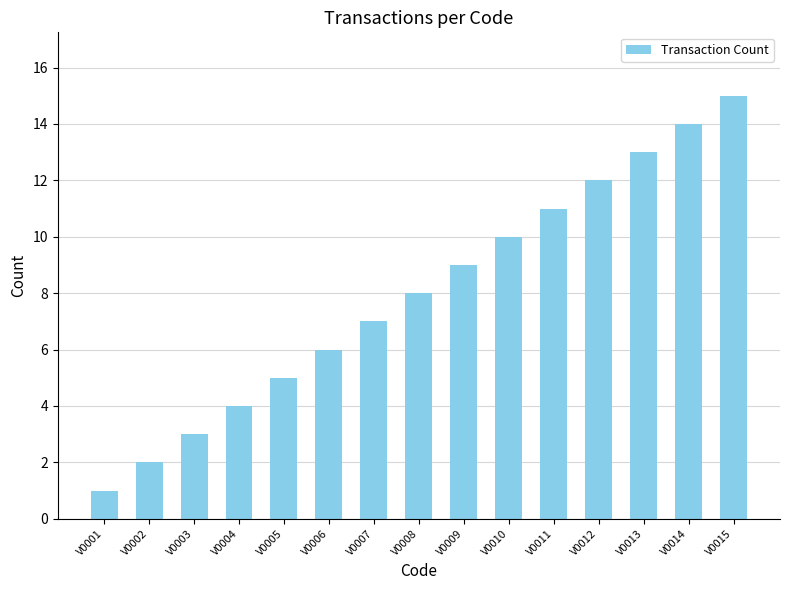

At which category does the chart reach its peak across all series?

V0015